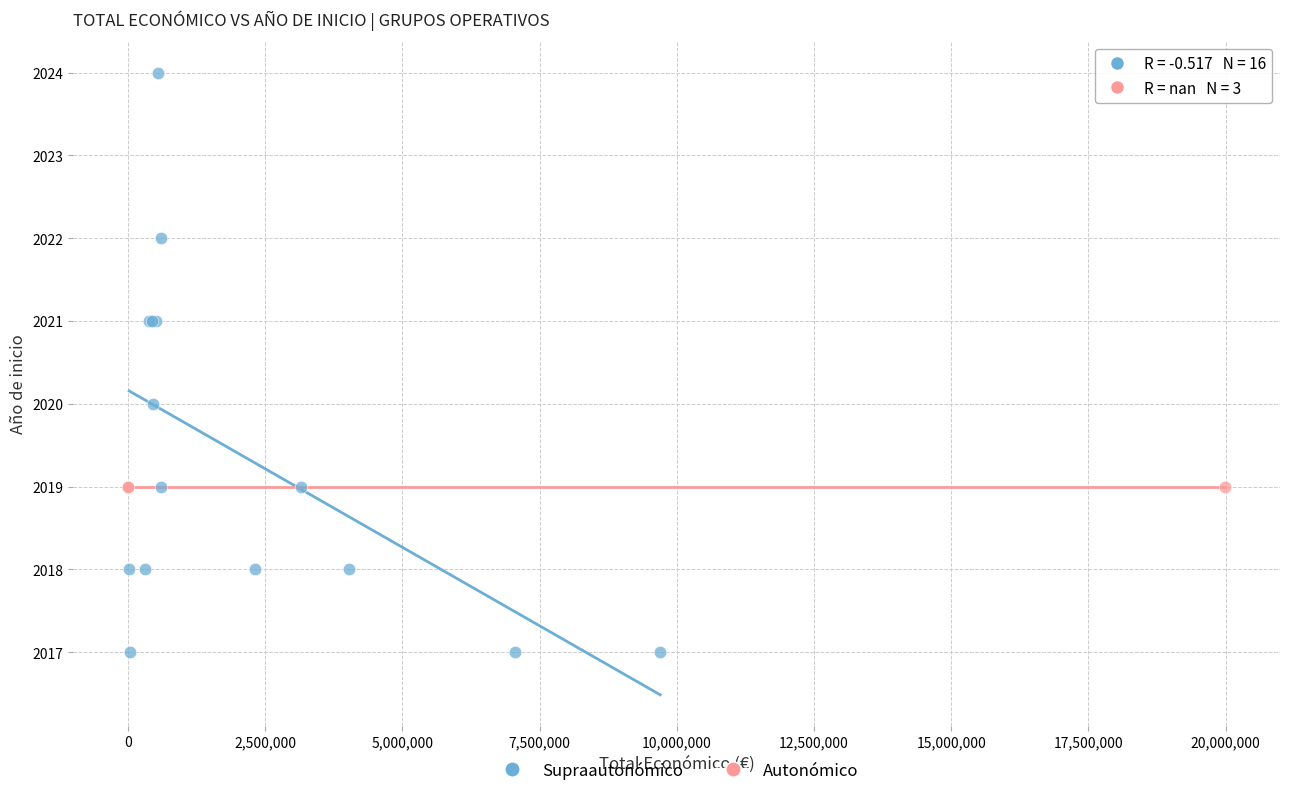

Which series reaches the minimum Y coordinate?

Supraautonómico